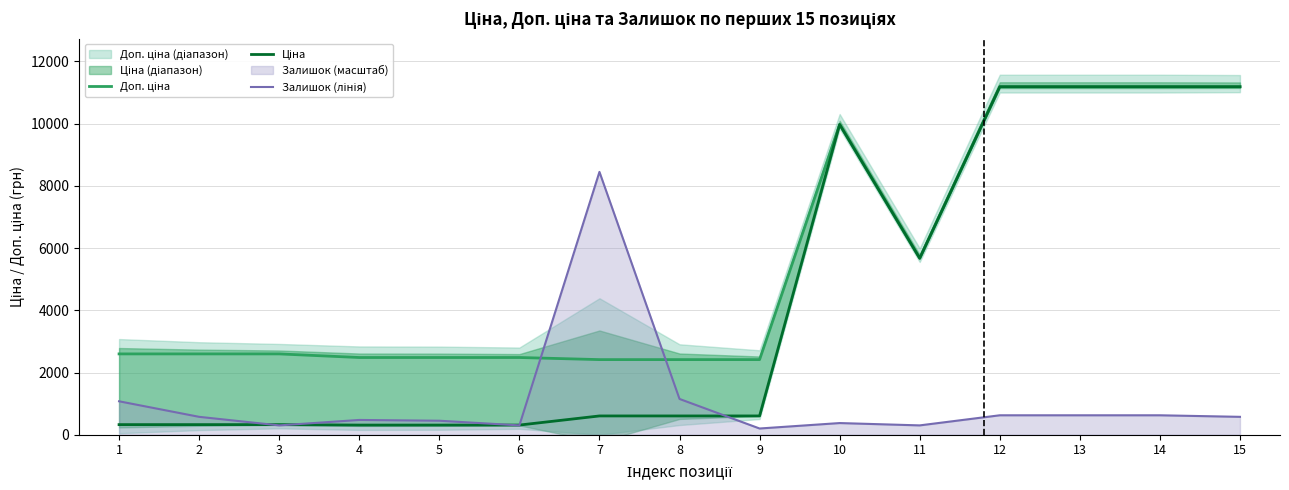

Rank the categories by Ціна value from highest to lowest.

12, 13, 14, 15, 10, 11, 7, 8, 9, 1, 2, 3, 4, 5, 6